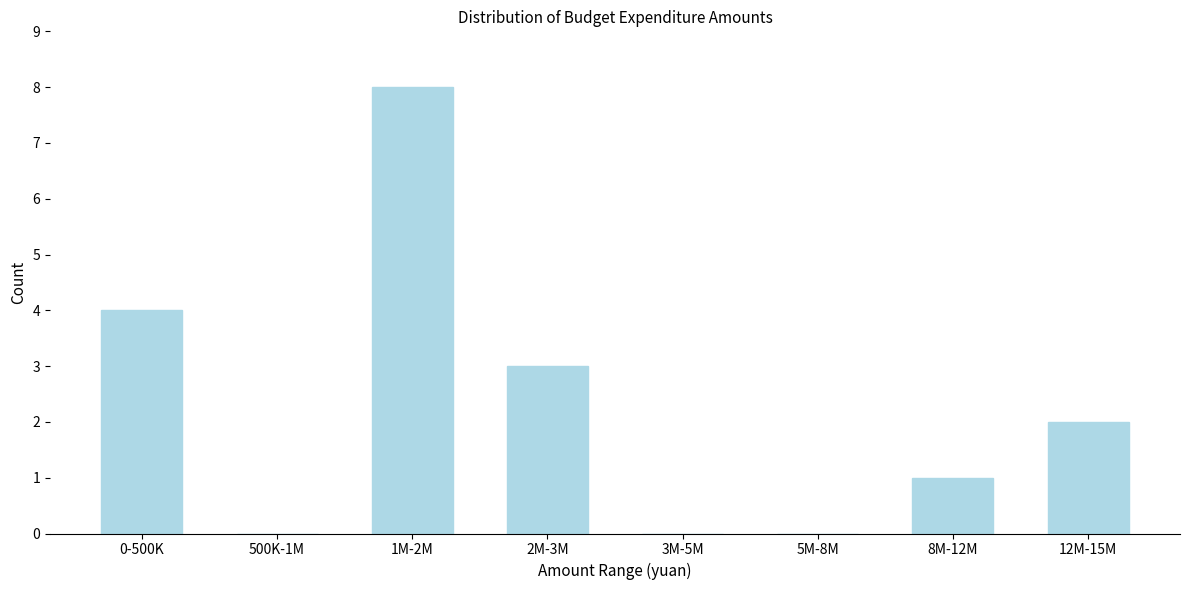

Reading left to right, transcribe all the data shown in this chart.

0-500K=4	500K-1M=0	1M-2M=8	2M-3M=3	3M-5M=0	5M-8M=0	8M-12M=1	12M-15M=2